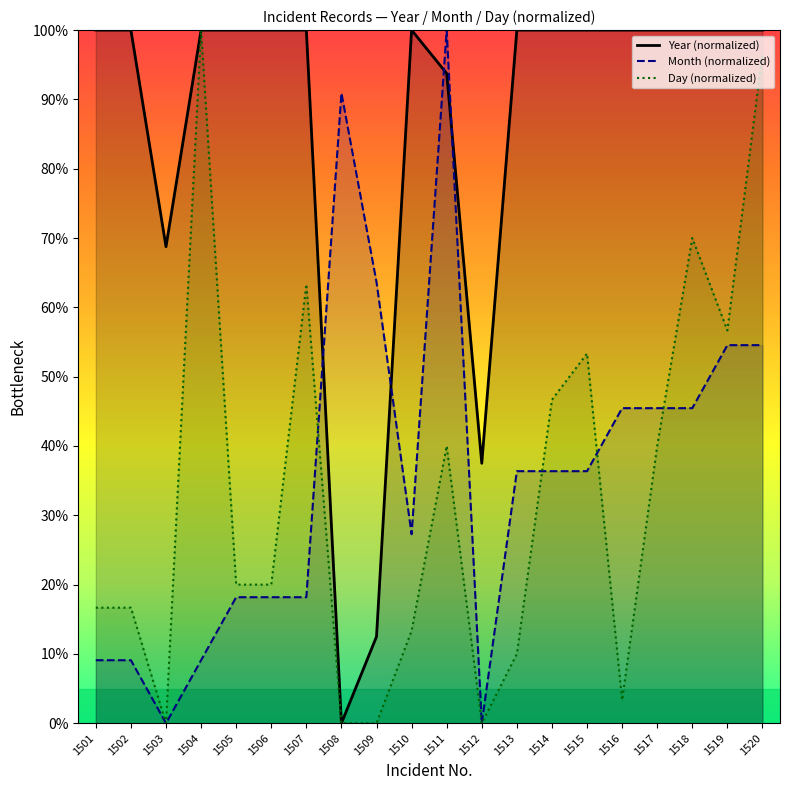

Which series changed the most between 1501 and 1511?

Month (normalized)